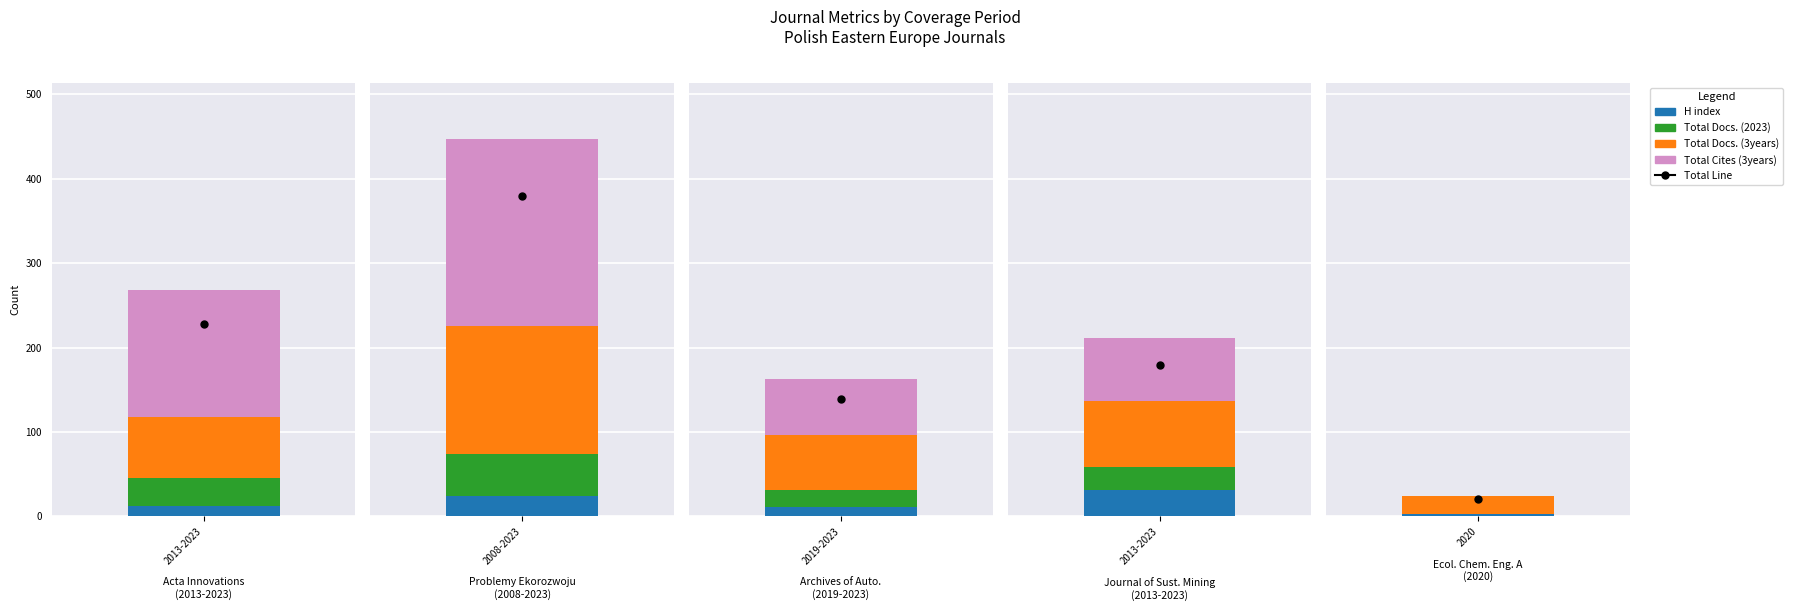

What is the greatest value displayed?

222